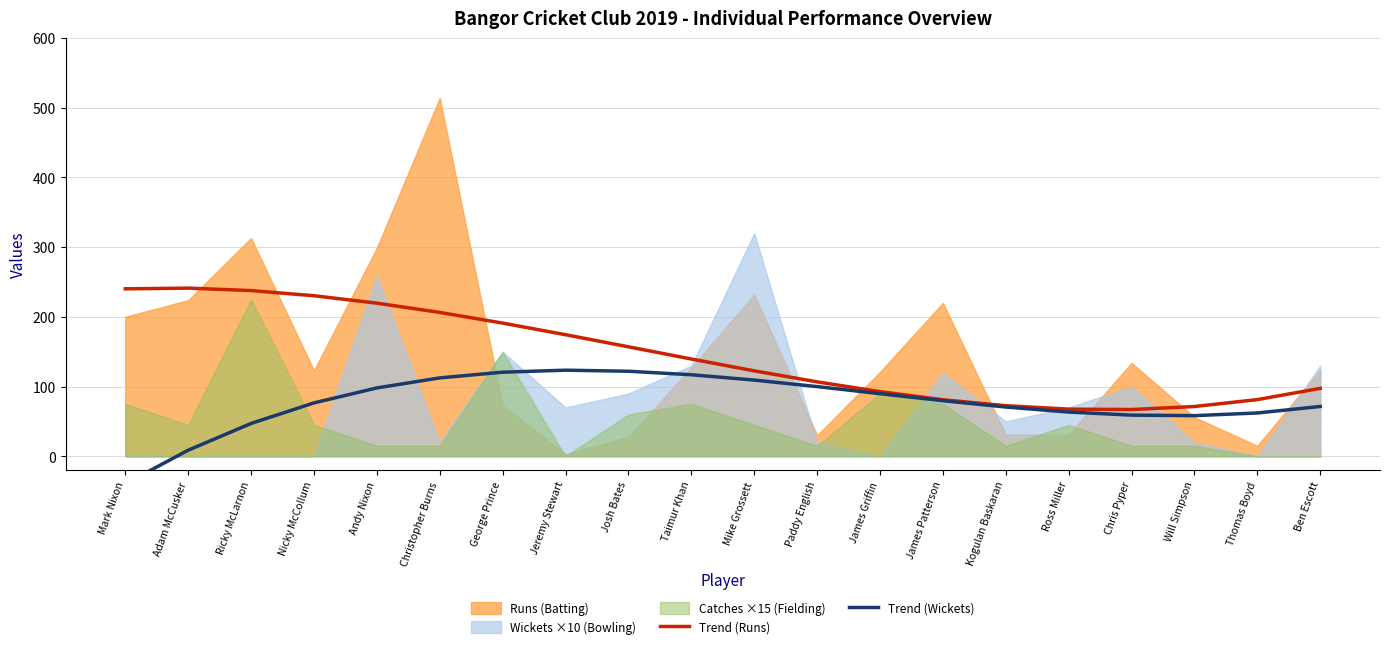

What is the difference between the Trend (Wickets) values at Jeremy Stewart and Ricky McLarnon?

76.4